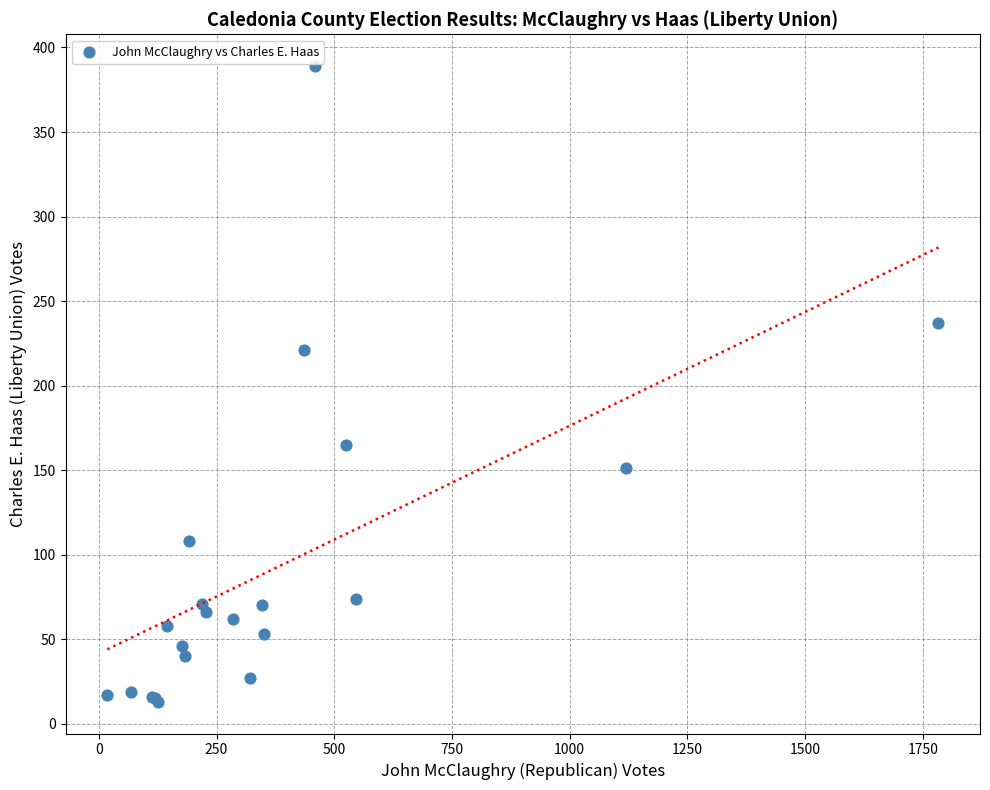

What Y value in the scatter plot is closest to 201?

221